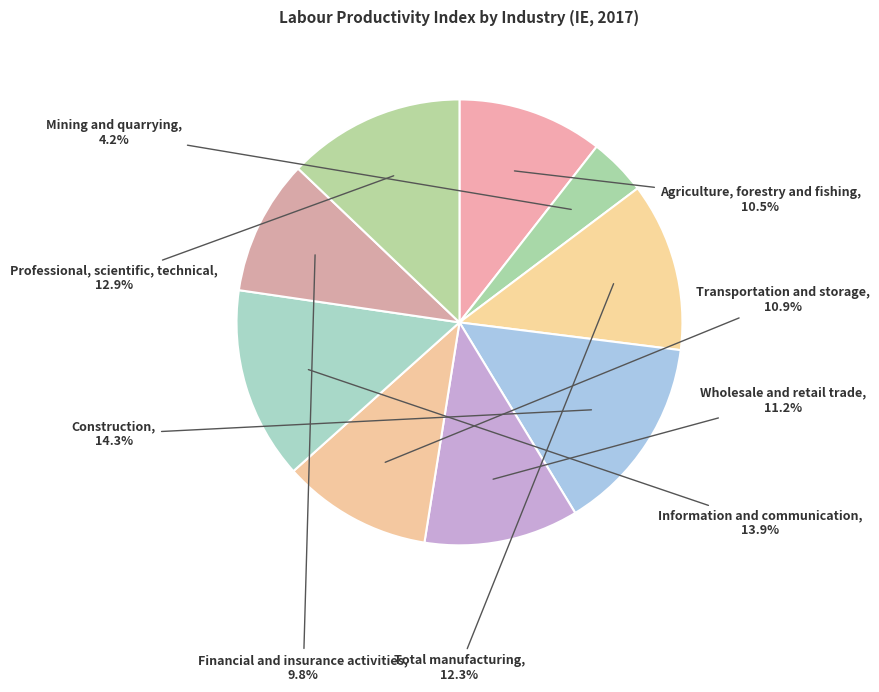

True or false: Transportation and storage accounts for 11% of the total.

True